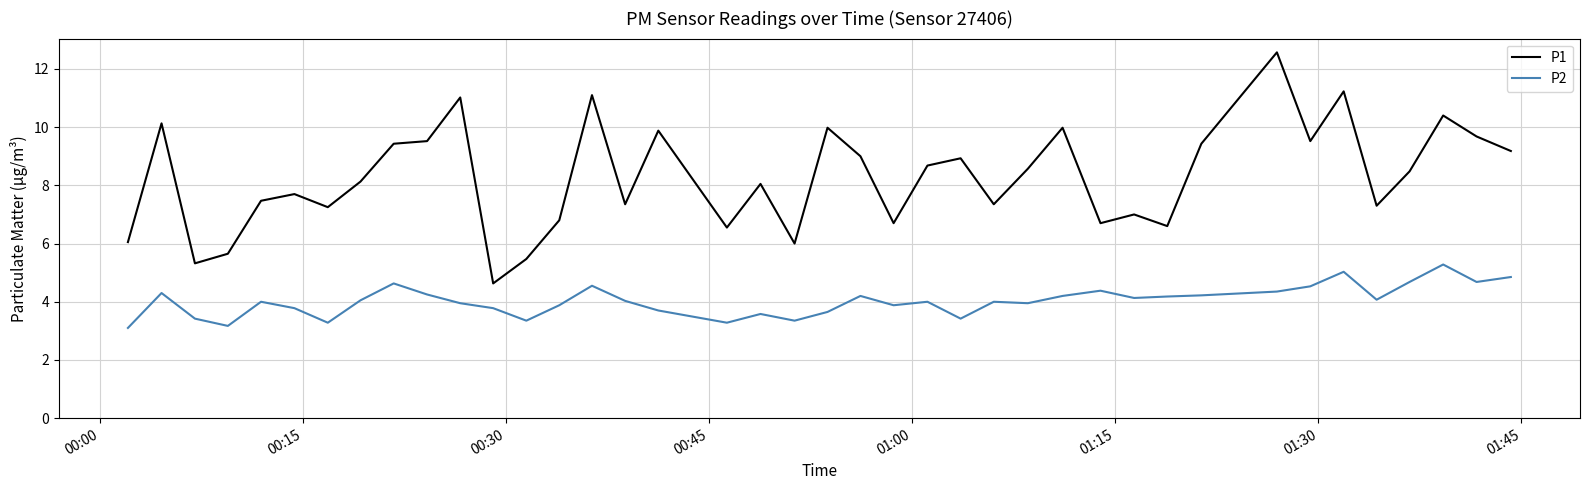

What are all the series names shown in the legend?

P1, P2